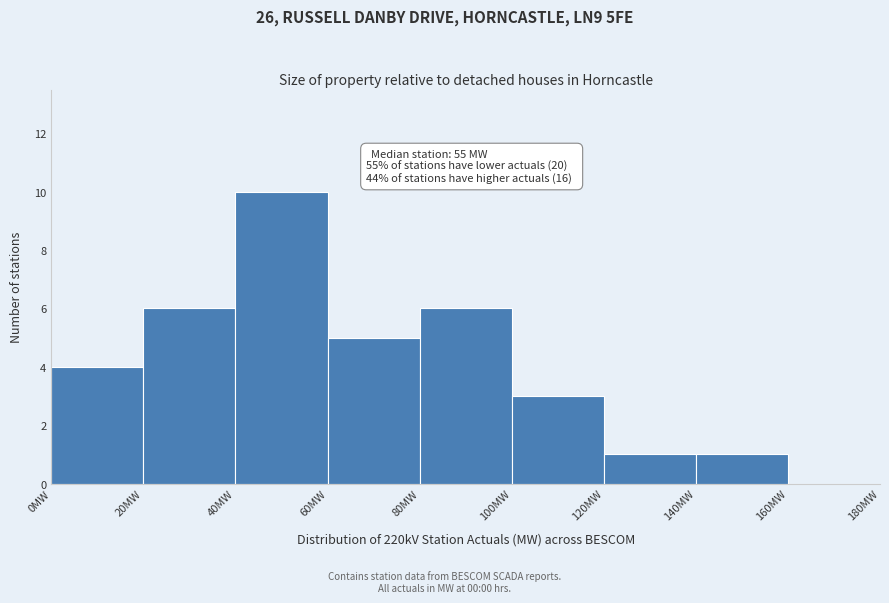

Over which range of the x-axis is the bar tallest?

40 to 60